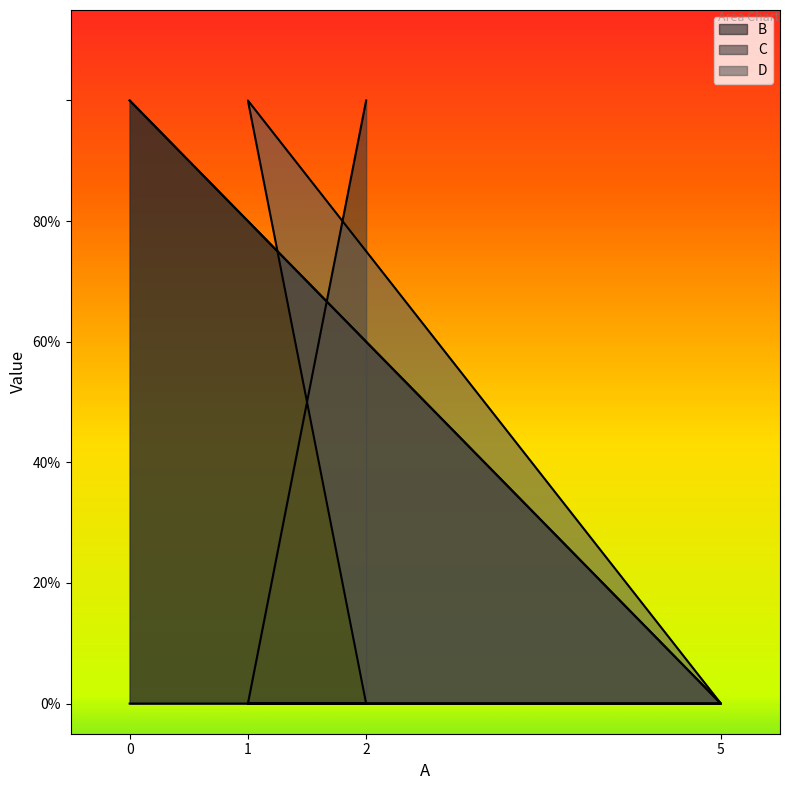

Which series has the largest total across all categories?

C